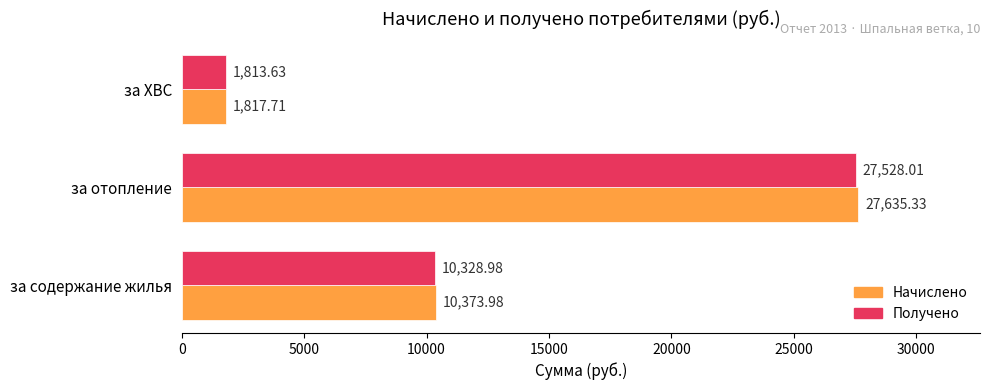

Which category has the highest value in the Начислено series?

за отопление